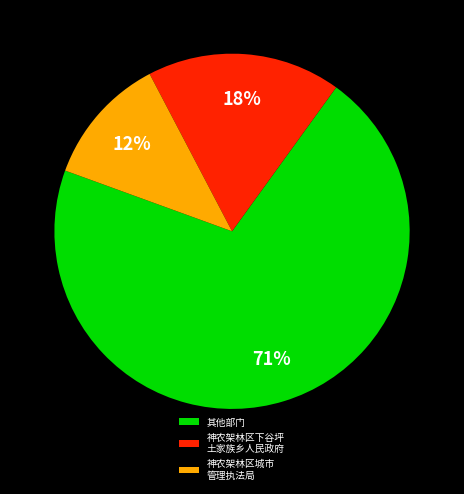

Is the sum of 其他部门 and 神农架林区城市 管理执法局 greater than half?

Yes